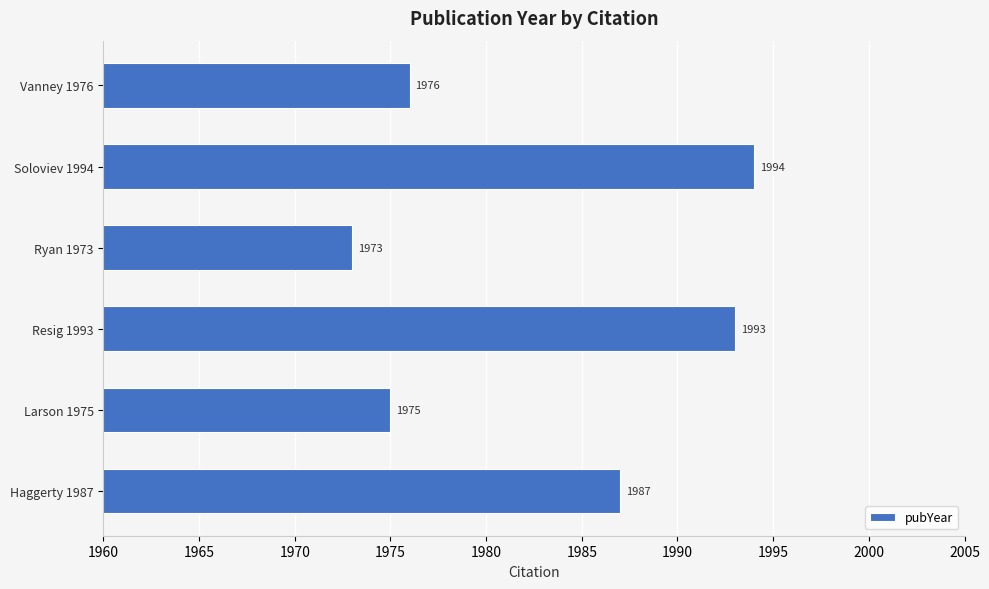

What is the change in value from Haggerty 1987 to Soloviev 1994?

+7